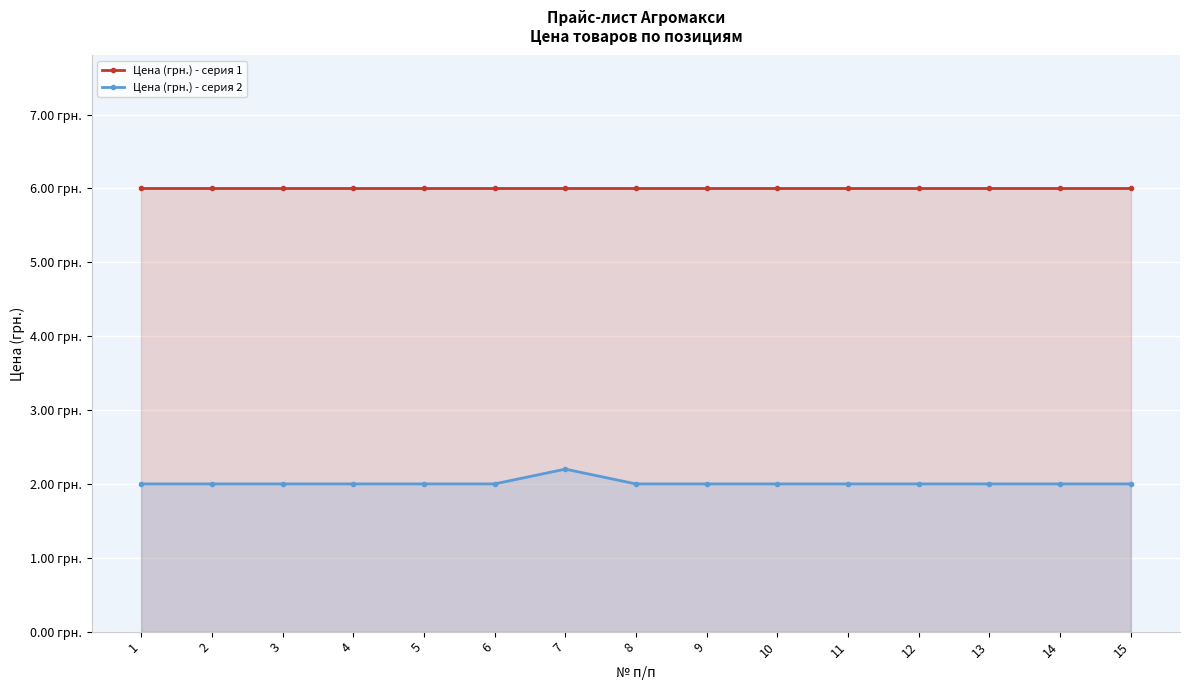

Between 10 and 3, which is larger?

10